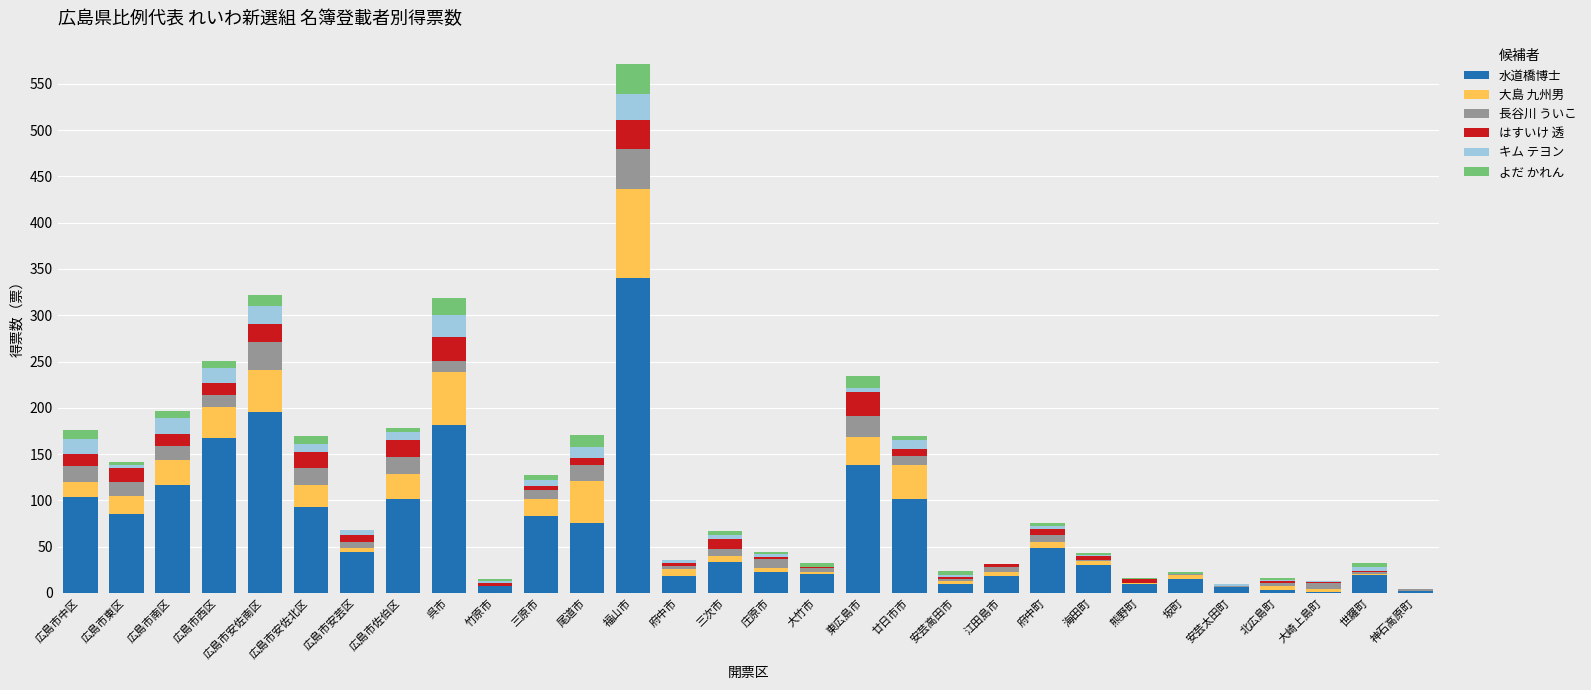

At which label does 水道橋博士 reach its peak?

福山市